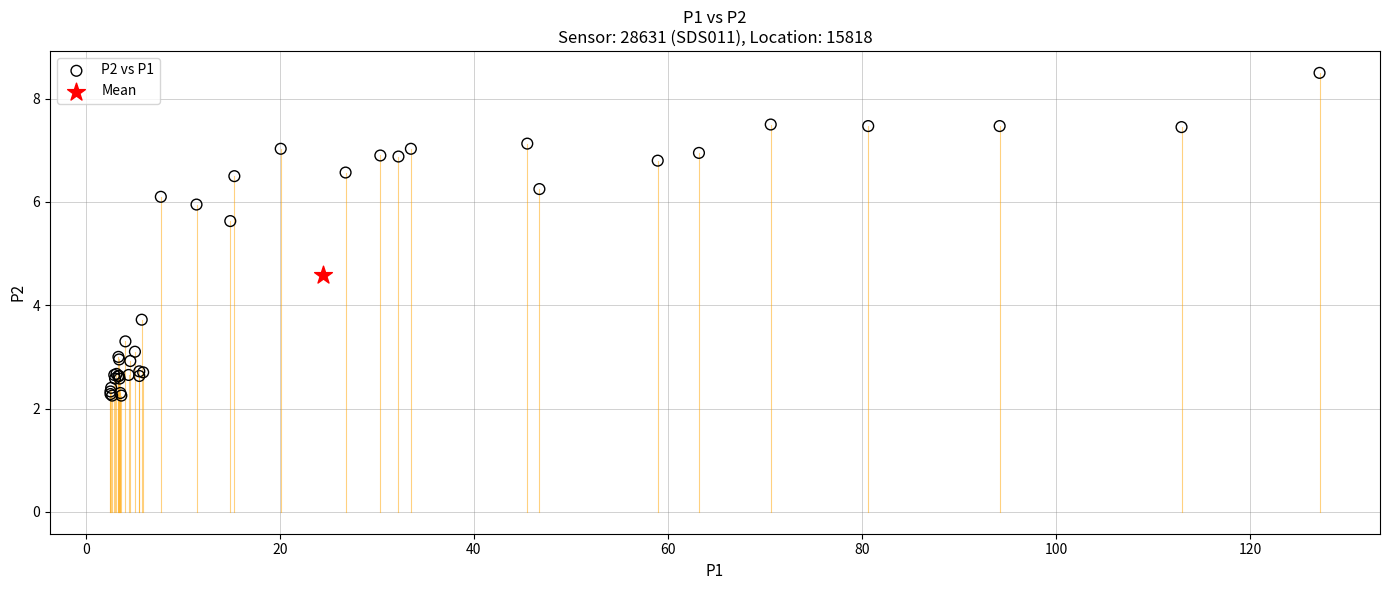

What are all the series names shown in the legend?

P2 vs P1, Mean